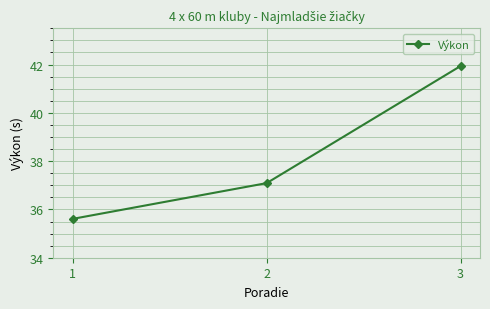

Where does the data first go above 37?

2